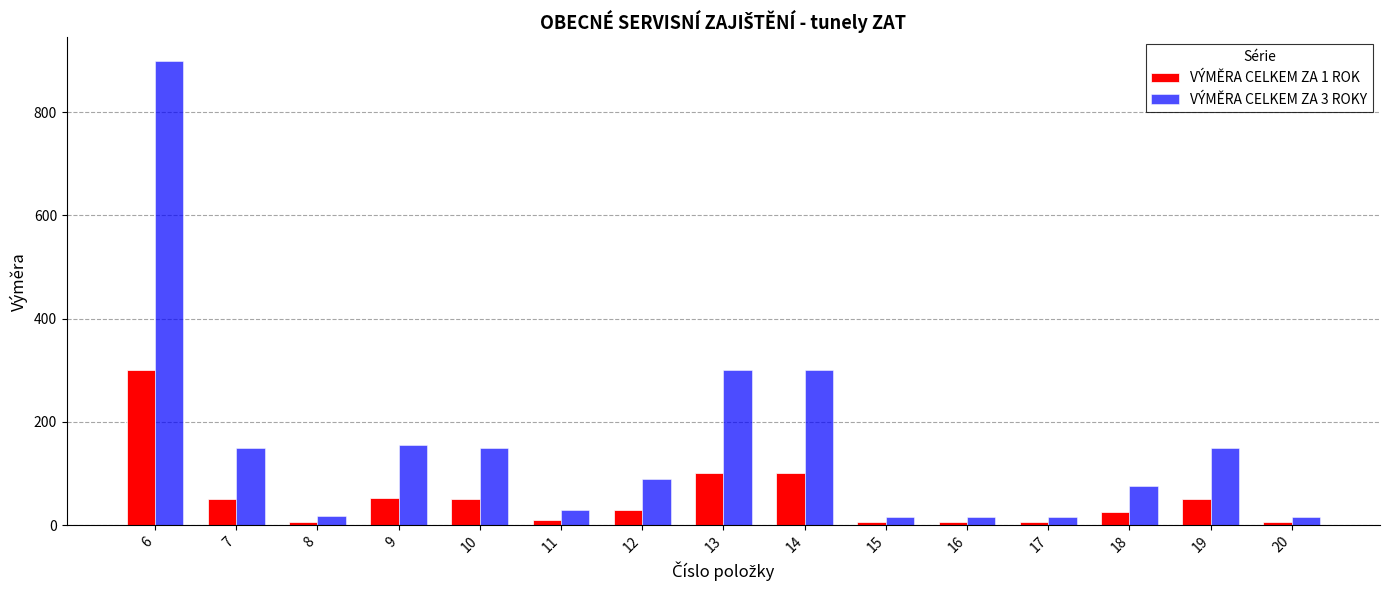

Which series has the largest range (max minus min)?

VÝMĚRA CELKEM ZA 3 ROKY